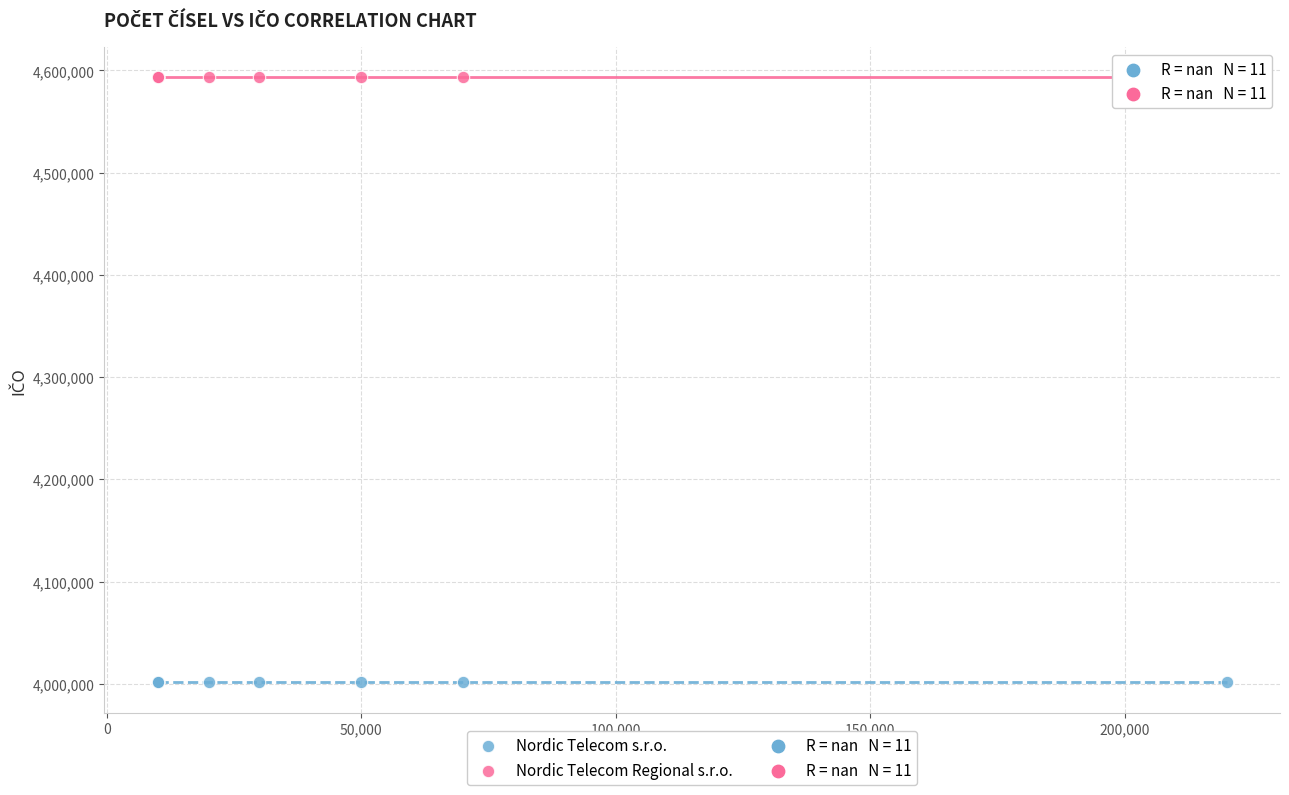

Which series reaches the minimum Y coordinate?

Nordic Telecom s.r.o.